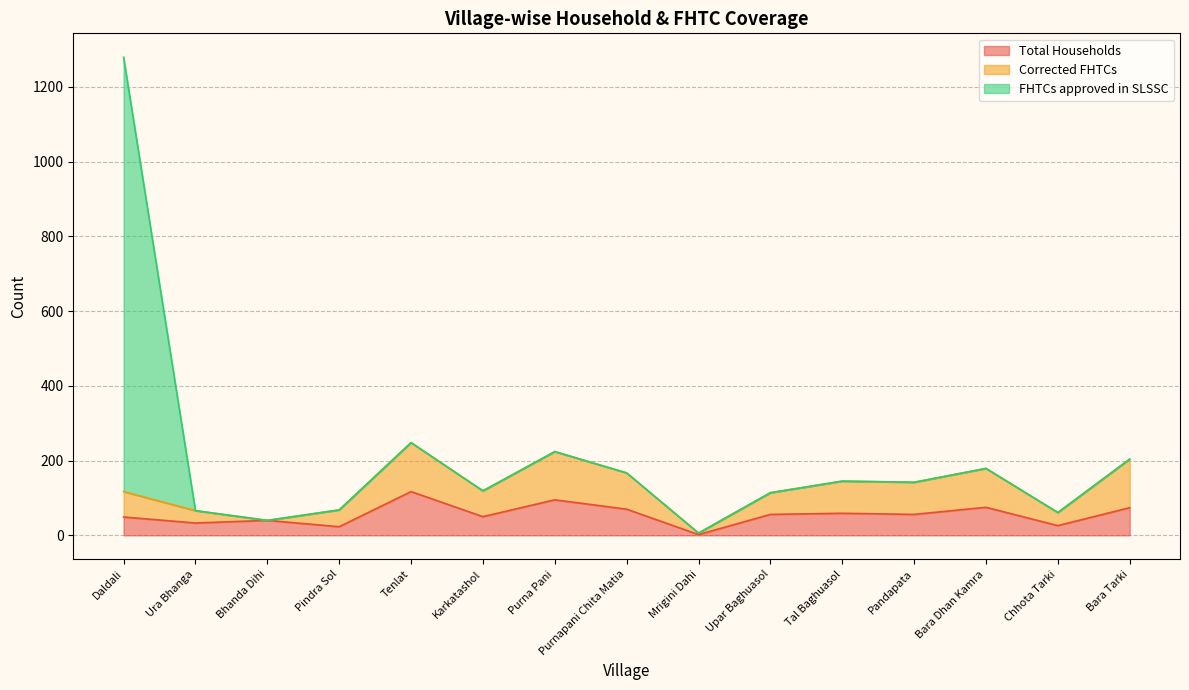

True or false: Total Households has a value of 33 at Upar Baghuasol.

False